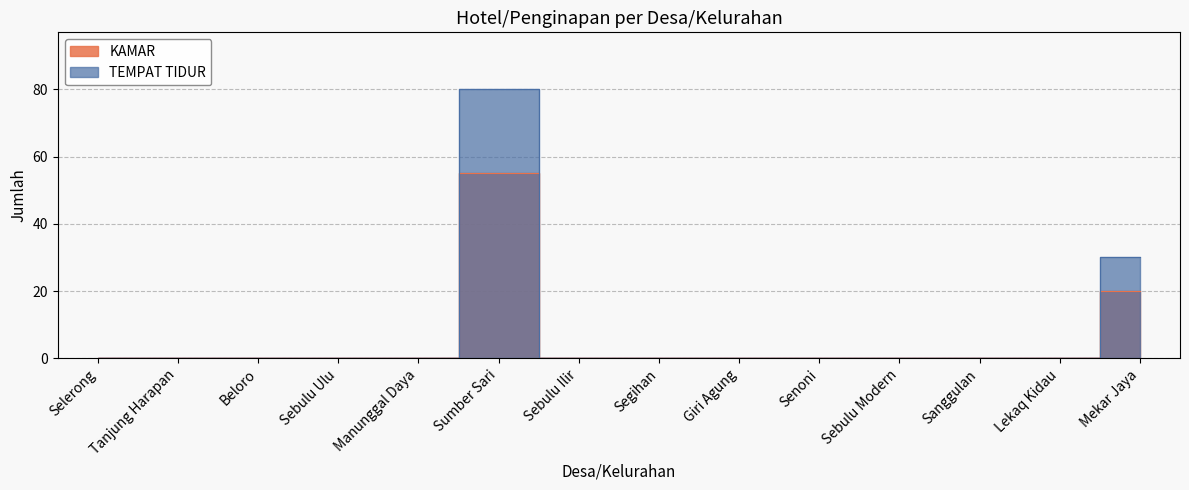

How many interior local peaks does the TEMPAT TIDUR series have?

1